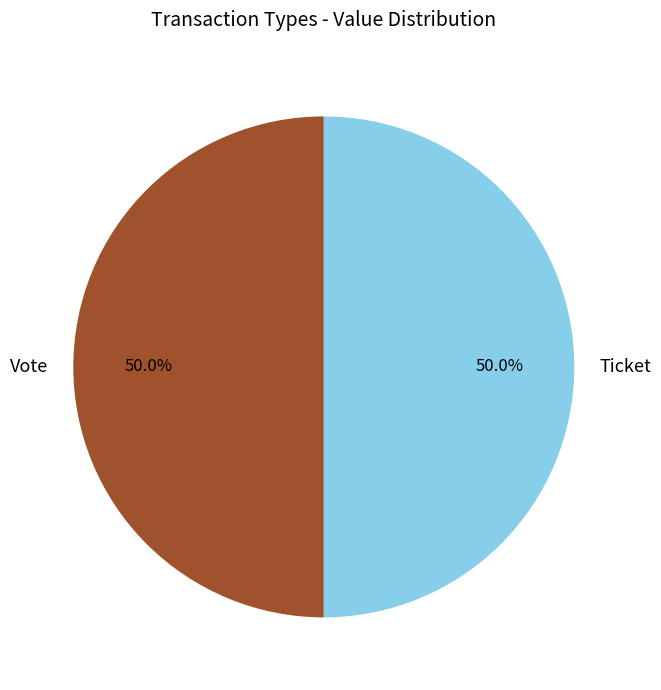

Approximately how many times larger is the value at Vote compared to Ticket?

1.0